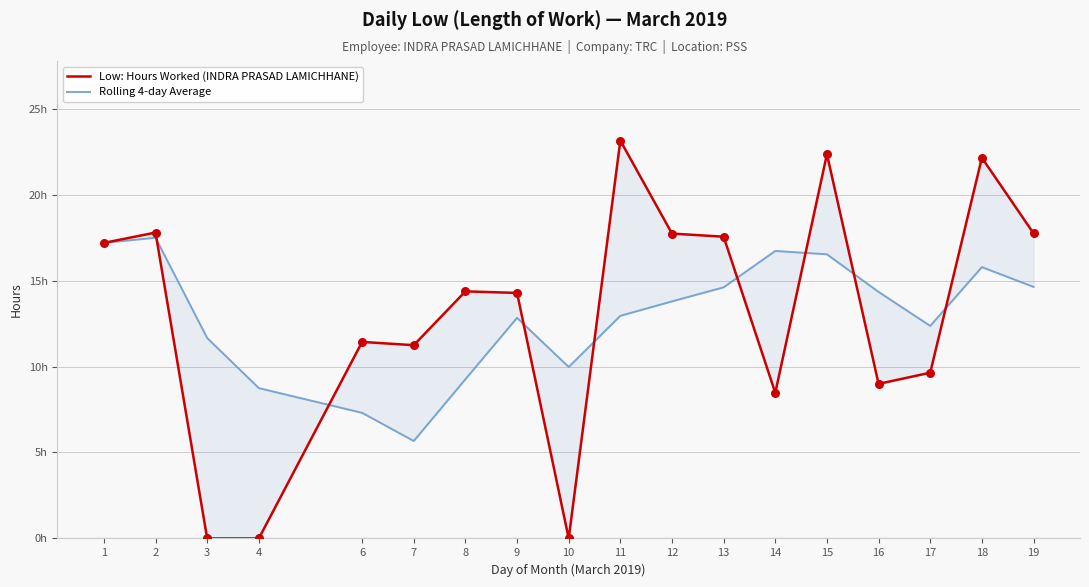

Which series contains the highest Y value?

Low: Hours Worked (INDRA PRASAD LAMICHHANE)